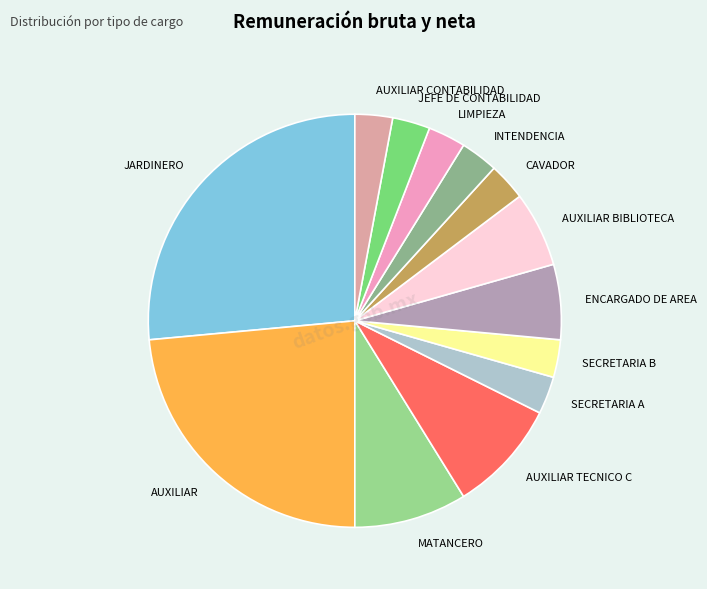

Is it true that JARDINERO is 37% of the pie?

False